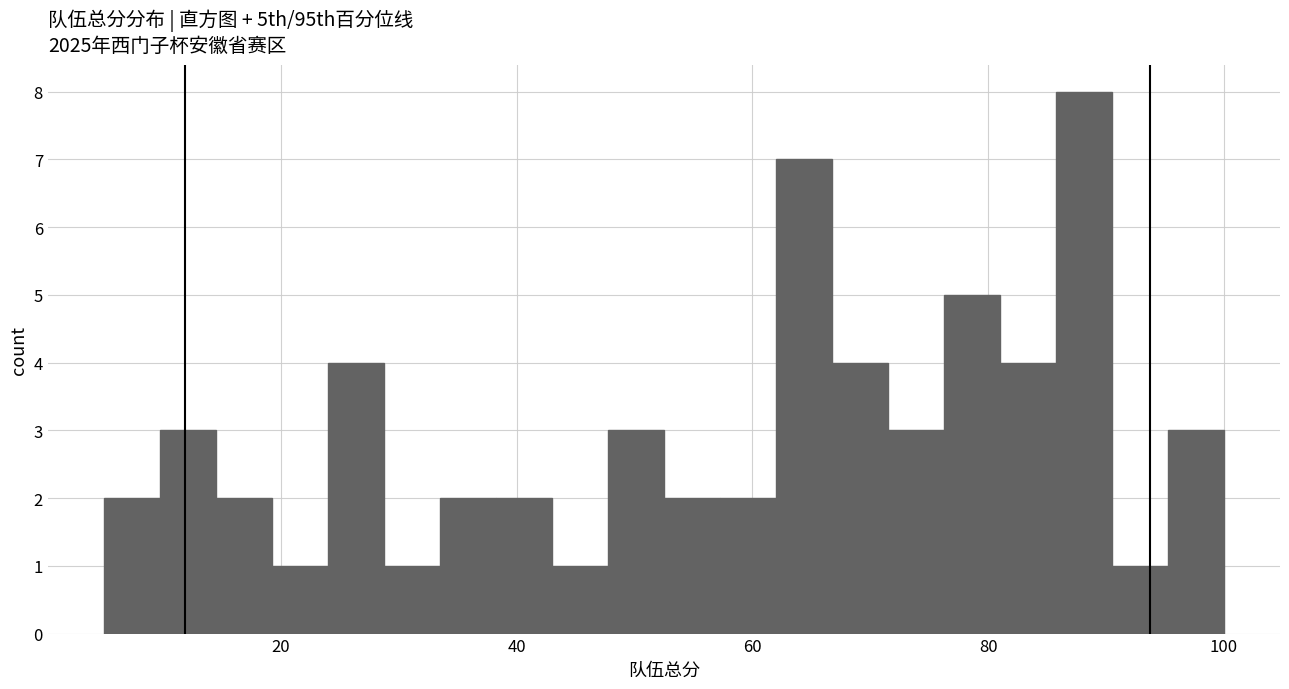

Read against the x-axis, roughly where is the centre of the tallest bar?

88